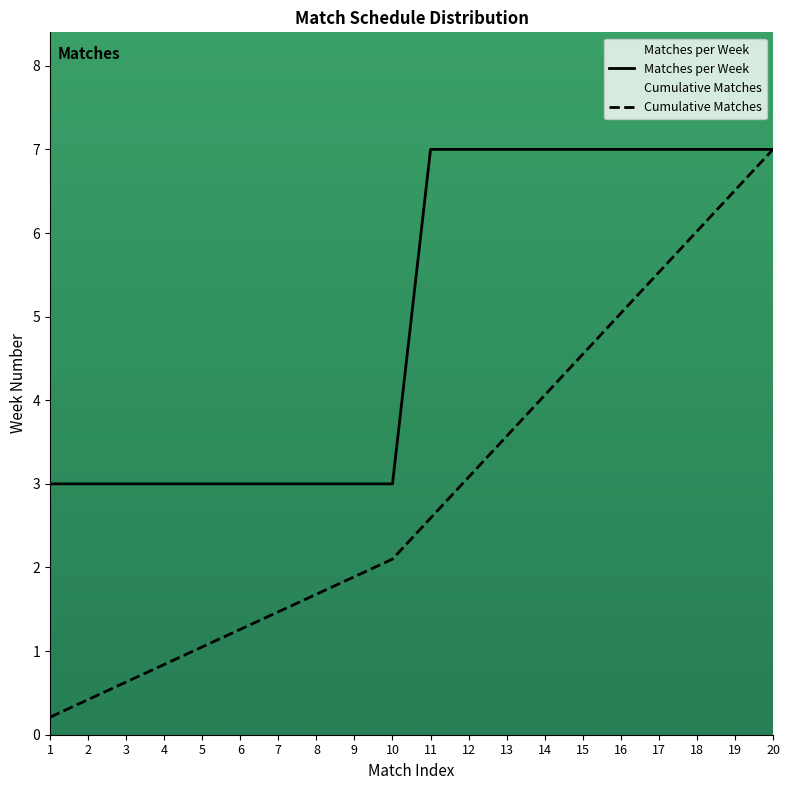

Where is Cumulative Matches nearest to the value 3?

12